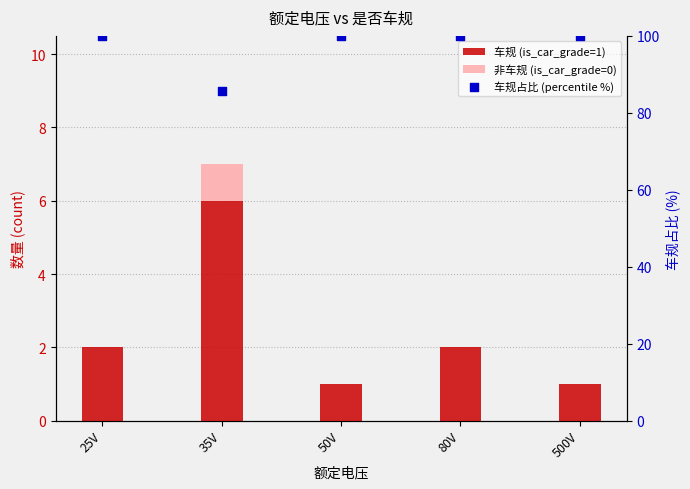

Which series has the largest total across all categories?

车规占比 (percentile %)